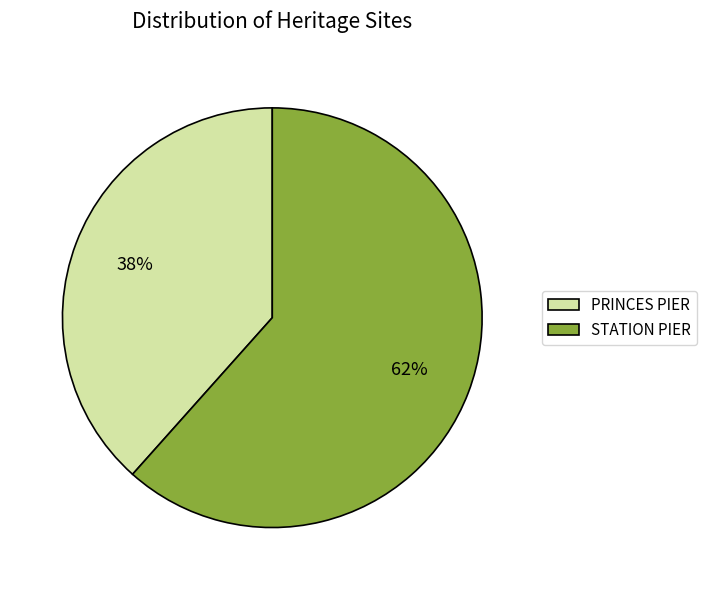

Rank the categories by value from lowest to highest.

PRINCES PIER, STATION PIER